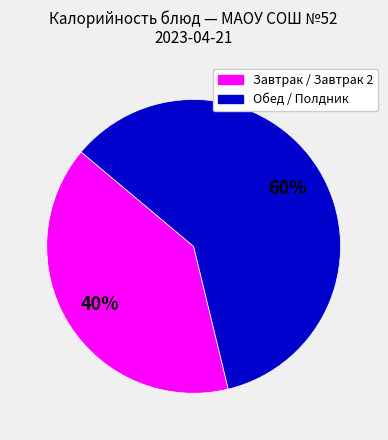

Which has a higher value, Обед / Полдник or Завтрак / Завтрак 2?

Обед / Полдник